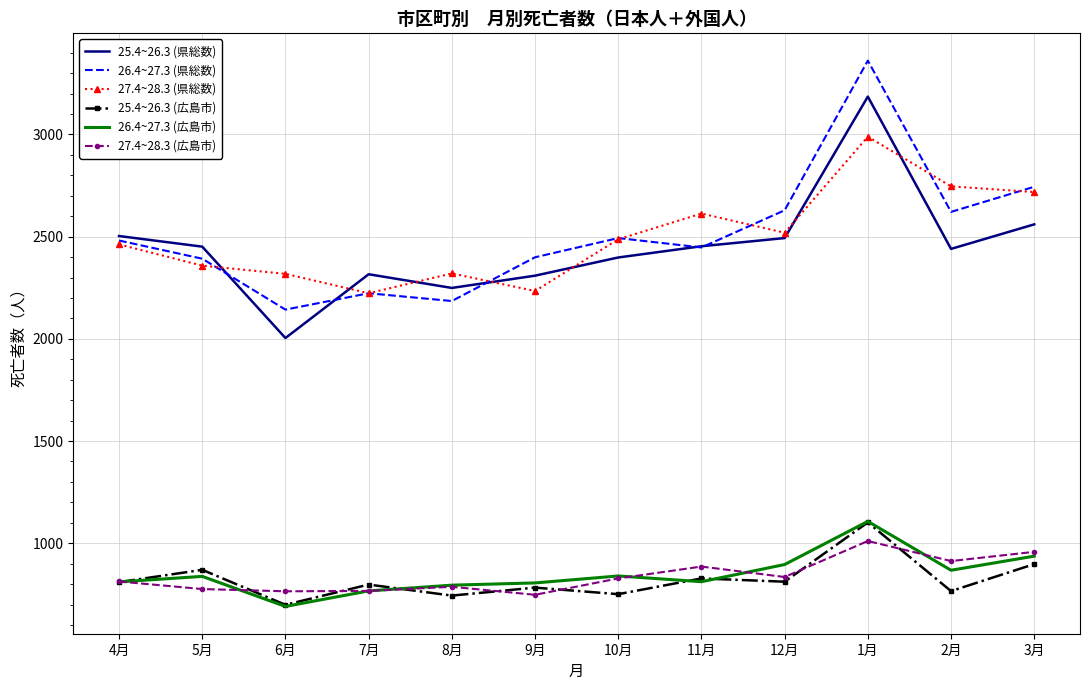

True or false: 25.4~26.3 (県総数) and 26.4~27.3 (広島市) intersect in this chart.

False